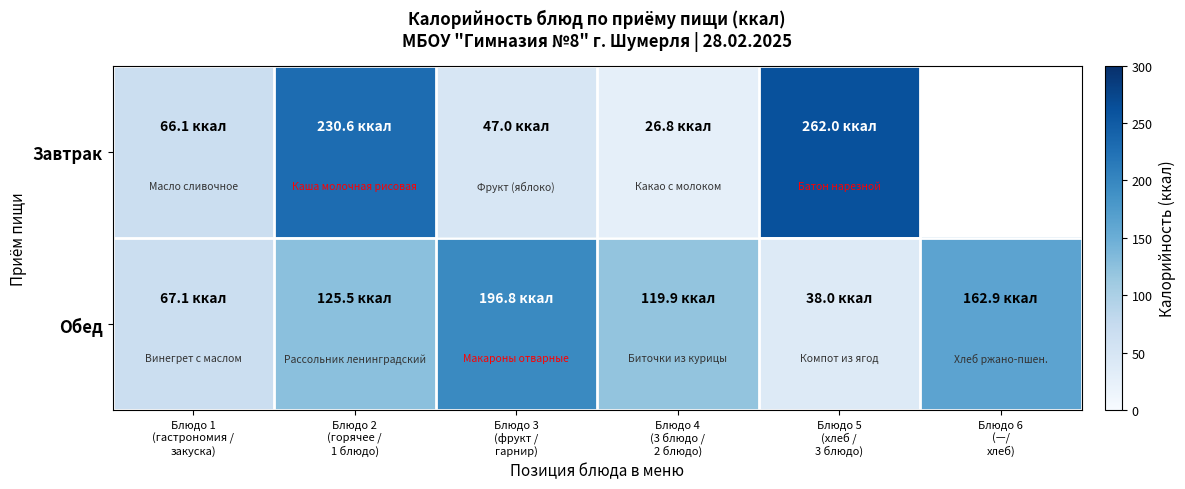

At which category is the sum across all series the highest?

Блюдо 2
(горячее /
1 блюдо)